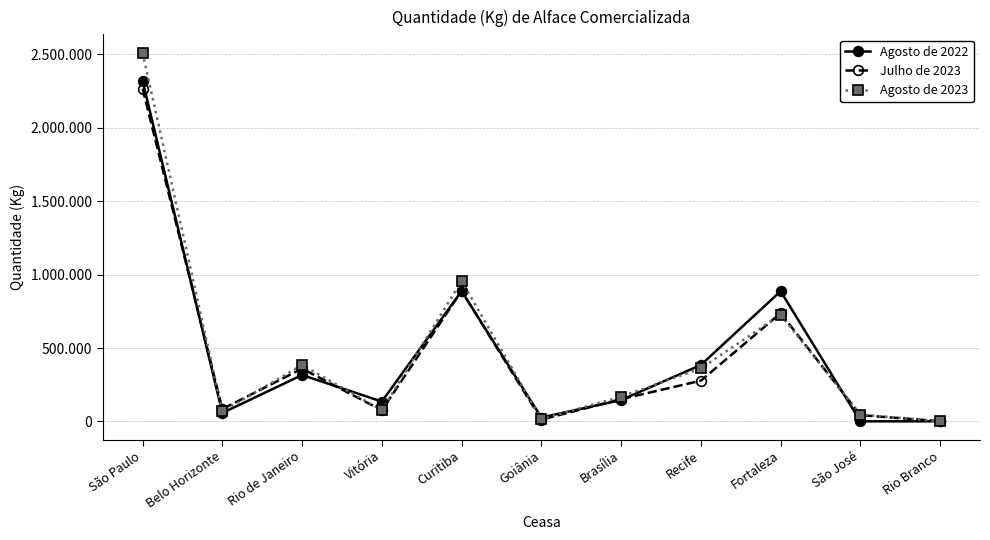

Where does the Agosto de 2023 series first go above 168968?

São Paulo